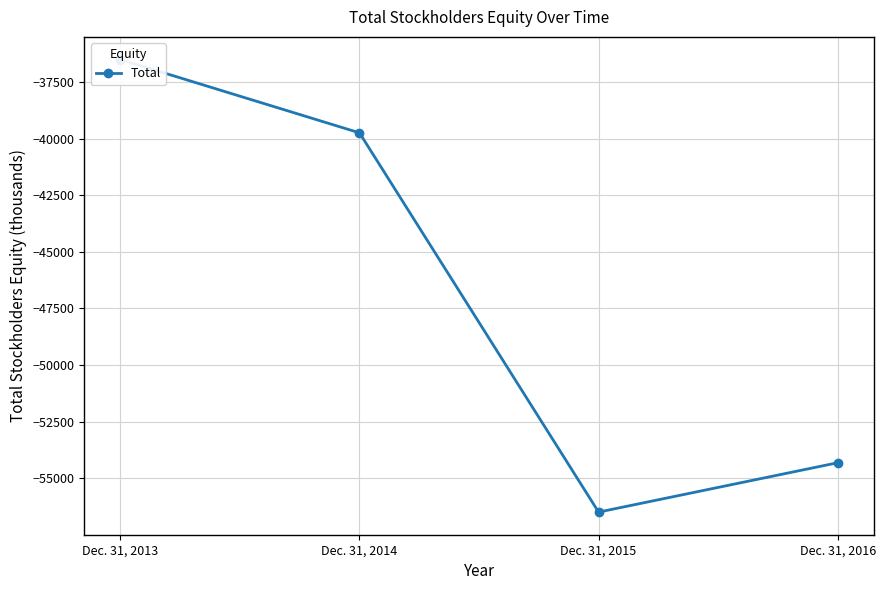

At which category does the data reach its first local valley?

Dec. 31, 2015